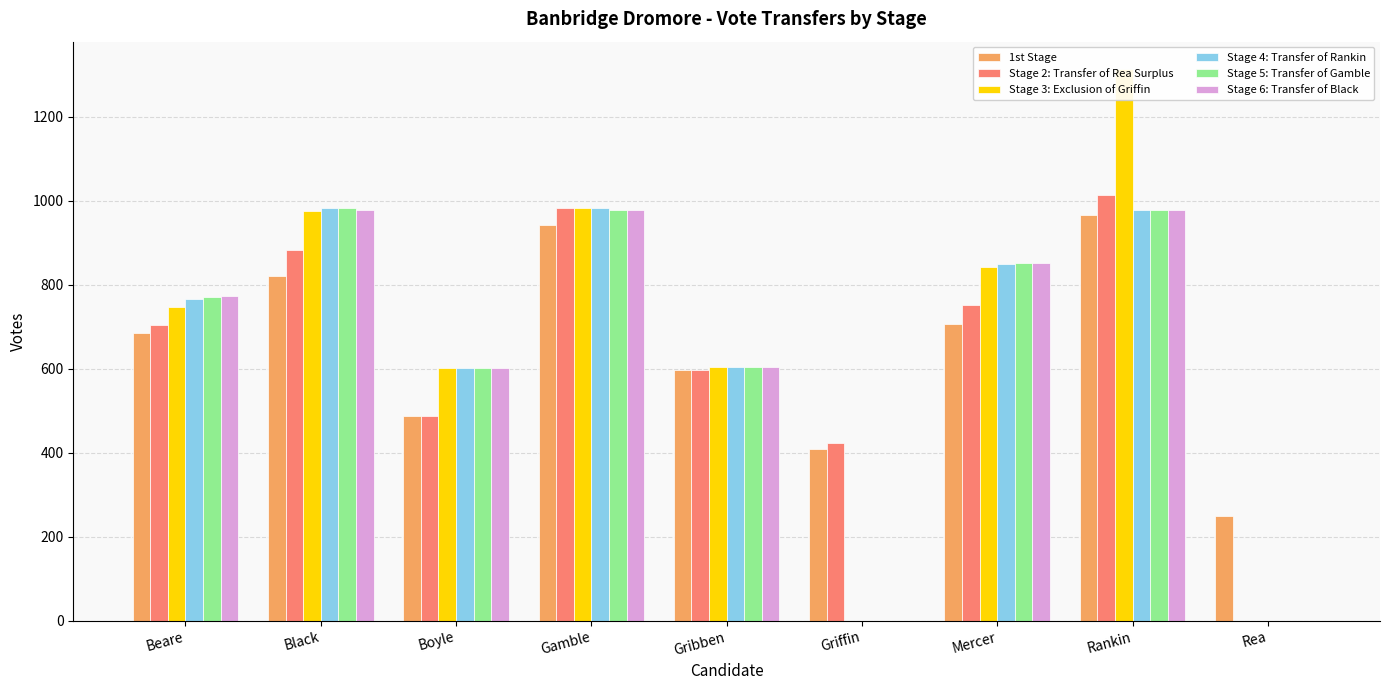

Reading left to right, list all the values displayed in this chart.

1st Stage: 685.0	820.0	488.0	943.0	597.0	409.0	707.0	967.0	249.0
Stage 2: Transfer of Rea Surplus: 705.0	883.0	488.0	983.0	597.0	422.0	751.0	1013.0	0.0
Stage 3: Exclusion of Griffin: 746.0	976.0	601.0	983.0	604.0	0.0	842.0	1313.0	0.0
Stage 4: Transfer of Rankin: 766.5	982.2	601.0	983.0	604.0	0.0	850.0	978.0	0.0
Stage 5: Transfer of Gamble: 770.4	982.2	601.2	978.0	604.0	0.0	850.9	978.0	0.0
Stage 6: Transfer of Black: 773.7	978.0	601.2	978.0	604.0	0.0	851.7	978.0	0.0